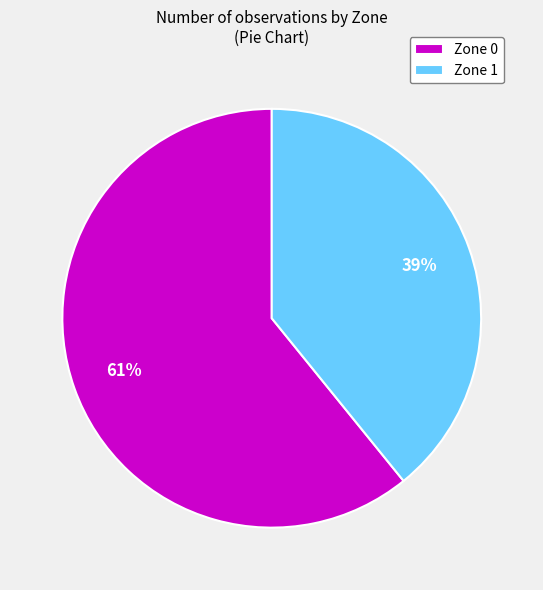

Which slice is the smallest?

Zone 1